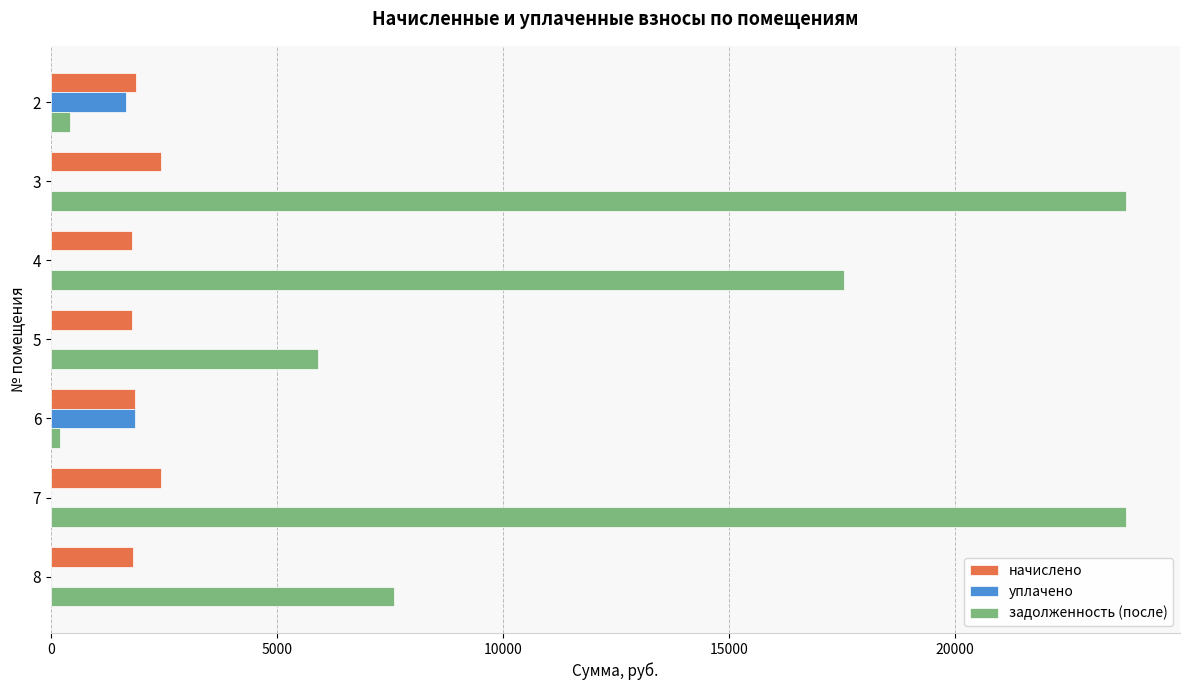

Between 6 and 7, which series saw the biggest shift?

задолженность (после)